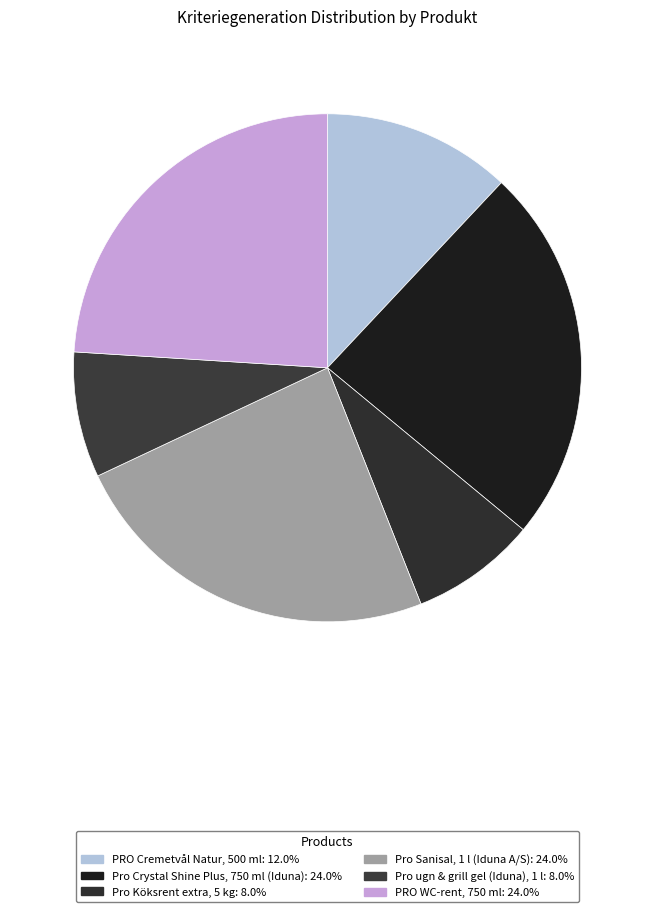

Which slice is the largest?

Pro Crystal Shine Plus, 750 ml (Iduna)